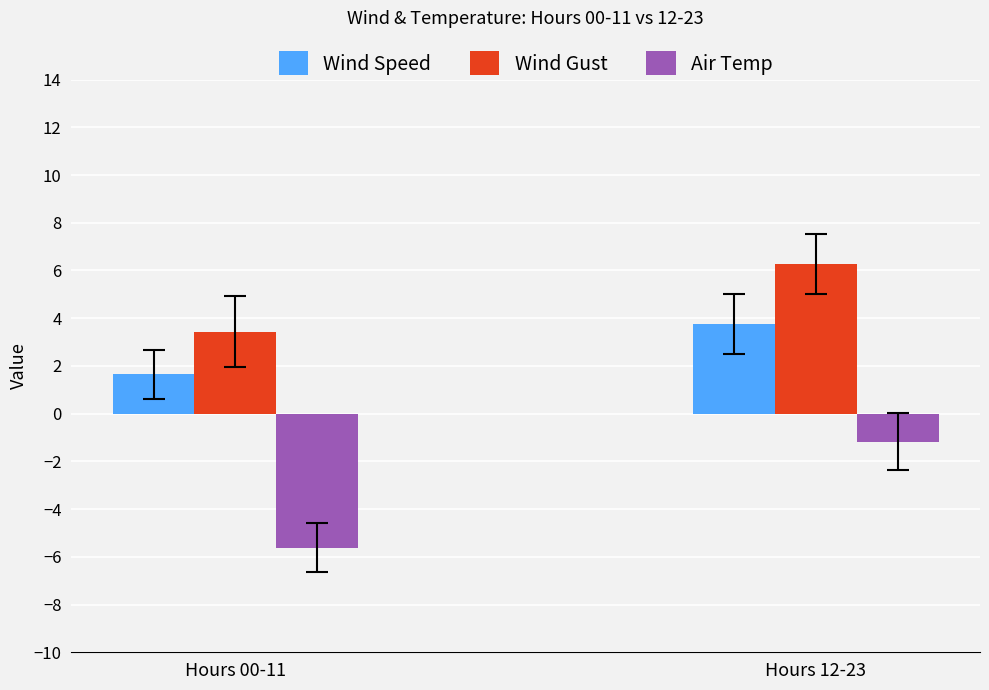

What is the greatest value displayed?

6.3